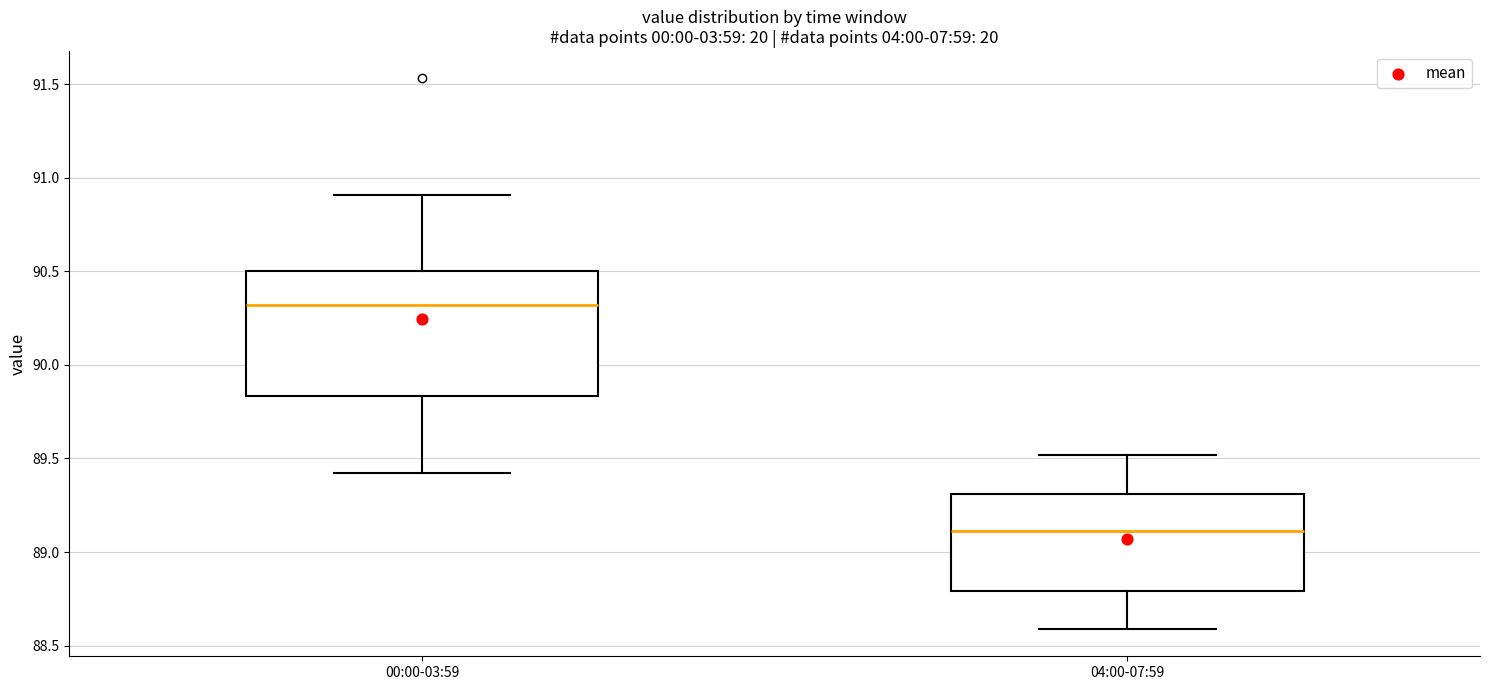

Where does the upper whisker of the box for 00:00-03:59 end on the y-axis? The values are not printed on the chart, so give them approximately, as read against the axis.

90.90